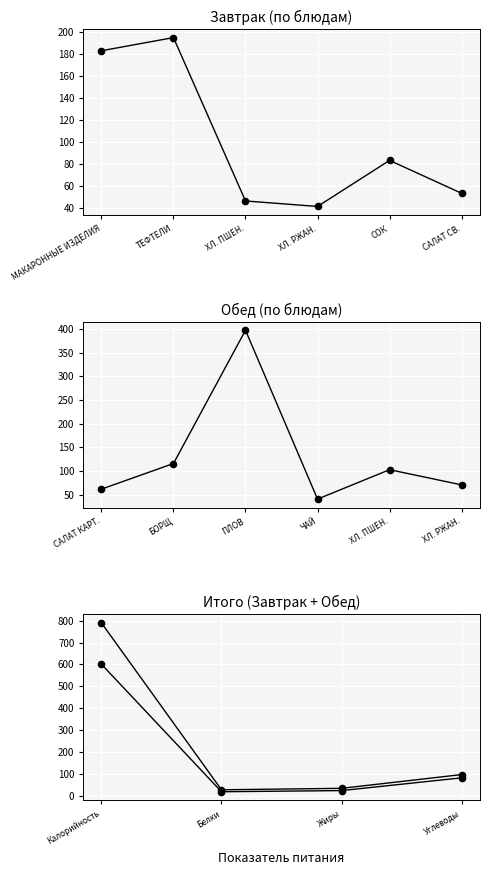

Does the chart display data point markers on the line(s)?

Yes